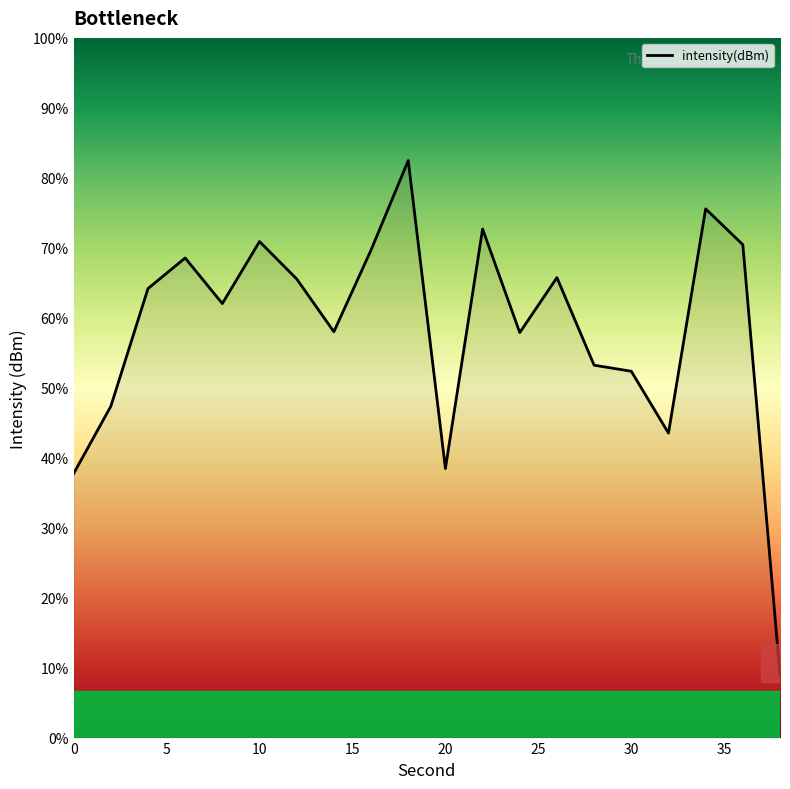

How many lines are shown in the chart?

1